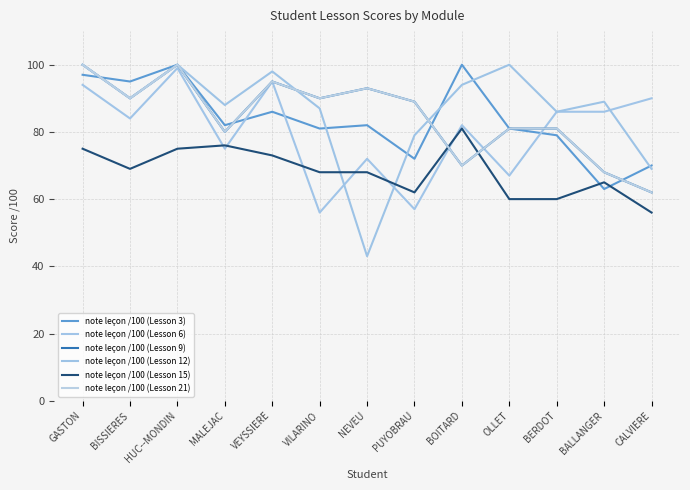

Which has a higher value, BERDOT or VEYSSIERE?

VEYSSIERE